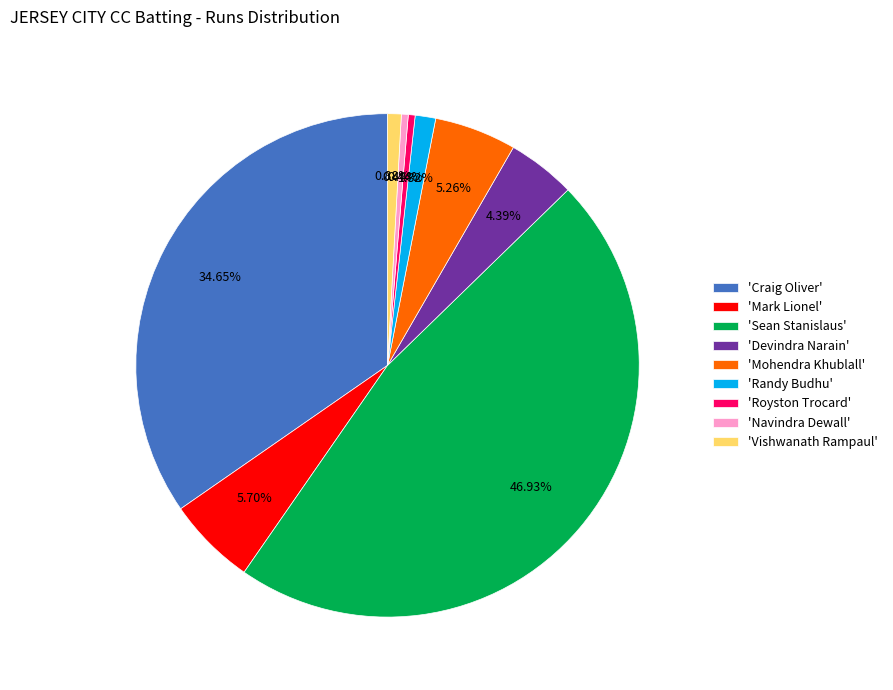

Combined, do 'Navindra Dewall' and 'Royston Trocard' account for over 50%?

No